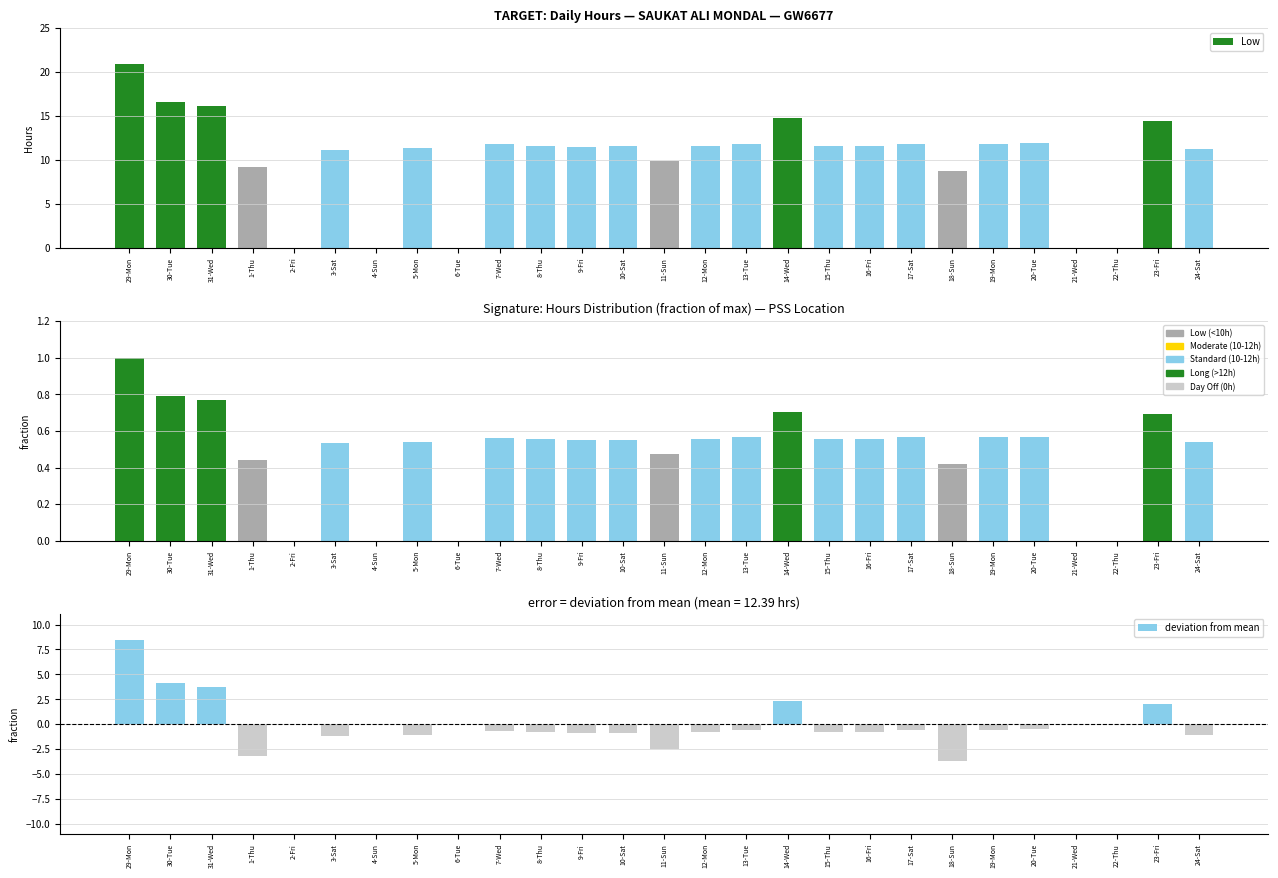

What is the sum of all Low (fraction) values?

13.1